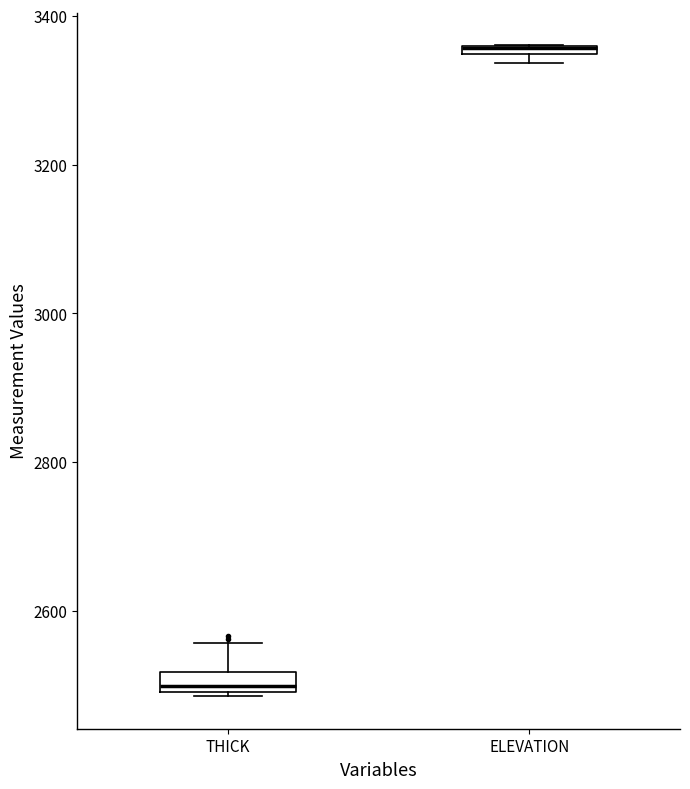

Where is the lower edge of the box for ELEVATION on the y-axis? The values are not printed on the chart, so give them approximately, as read against the axis.

3340